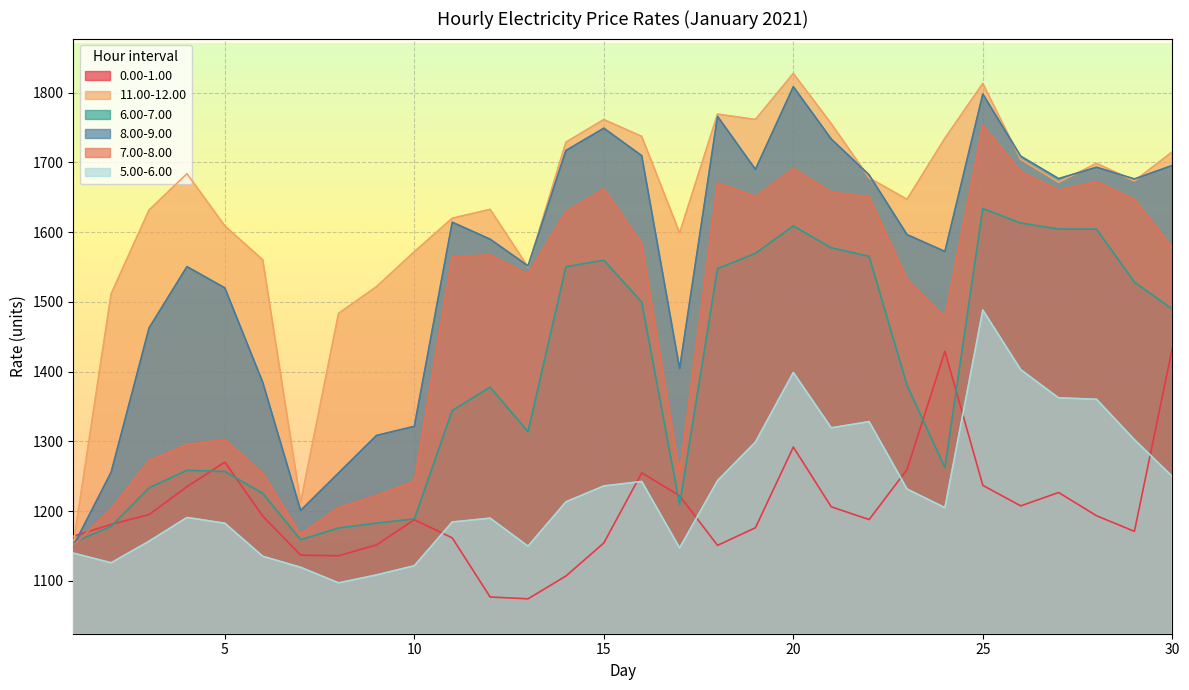

Does the chart display data point markers on the line(s)?

No